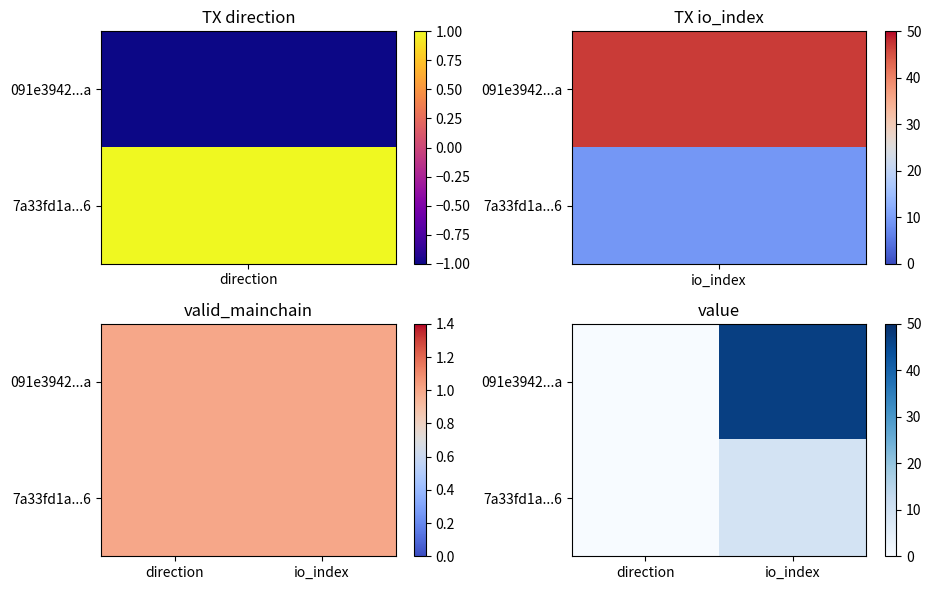

What is the highest value of the 091e3942...a series?

47.0